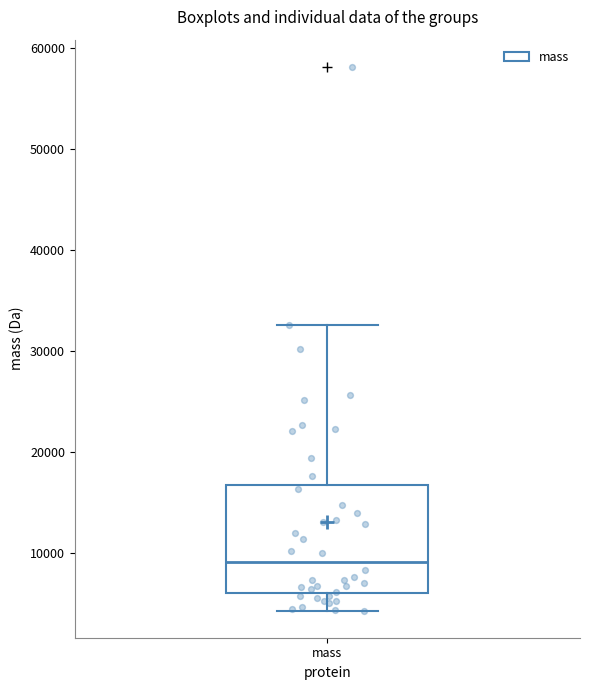

Read this box plot against the y-axis: the position of the median line, the range covered by the box, and the ends of both whiskers. The values are not printed on the chart, so give them approximately, as read against the axis.

median 9000, box 6000 to 17000, whiskers 4000 to 33000